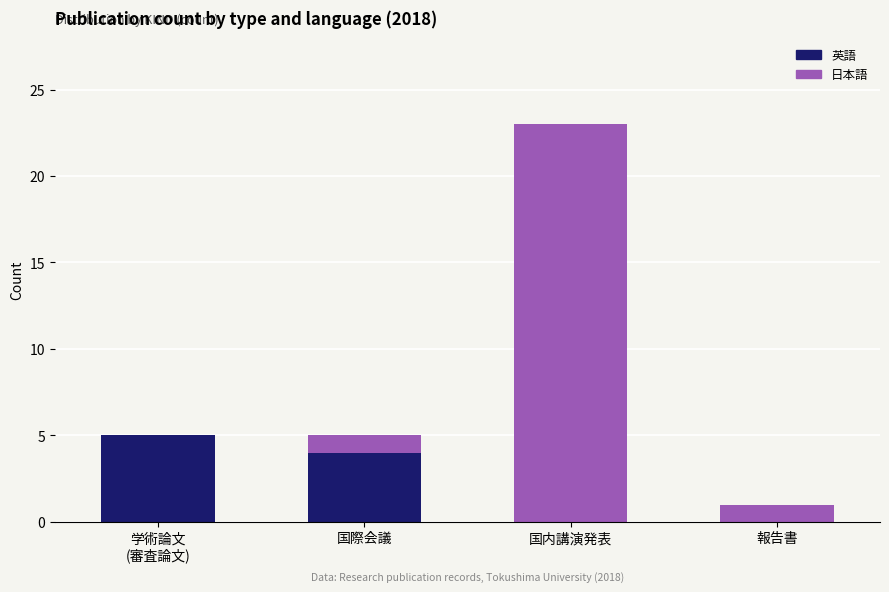

At which category is the sum across all series the highest?

国内講演発表